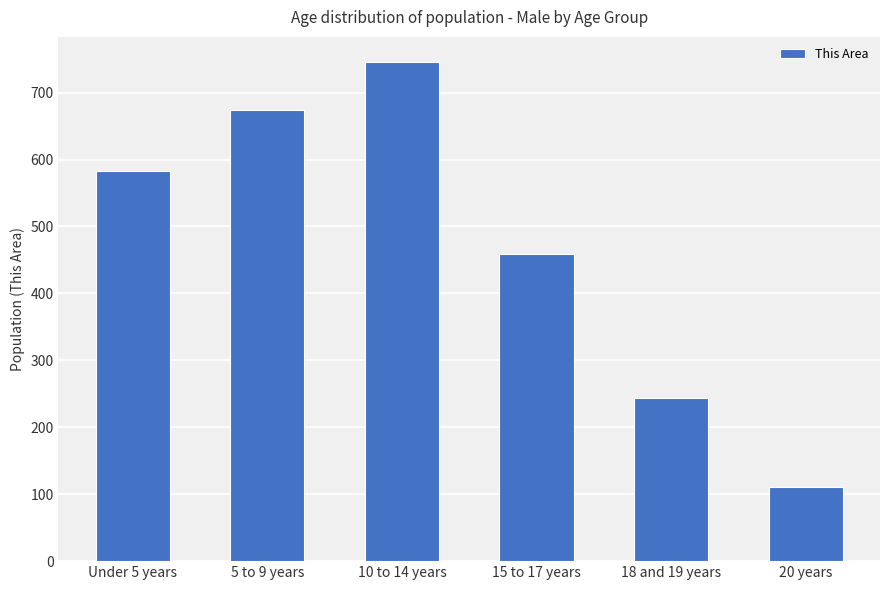

Between 20 years and 15 to 17 years, which is larger?

15 to 17 years